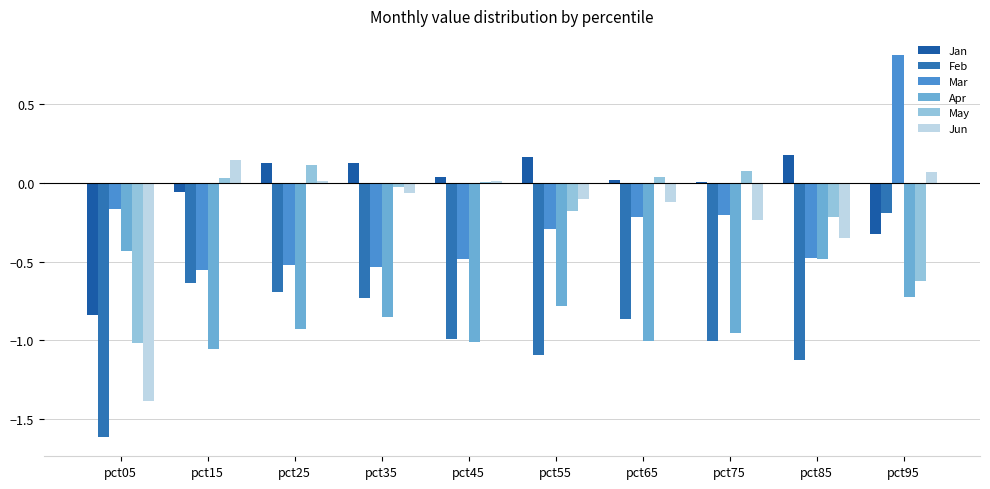

What is the average value of the Apr series?

-0.8